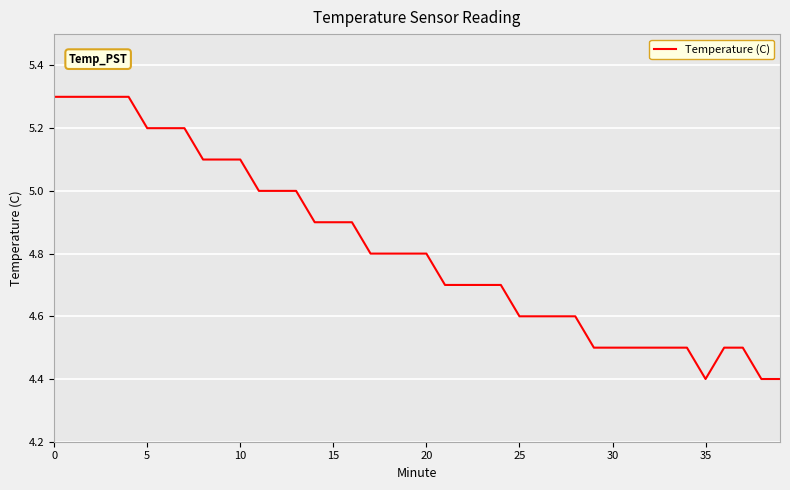

Does the chart have visible grid lines?

Yes